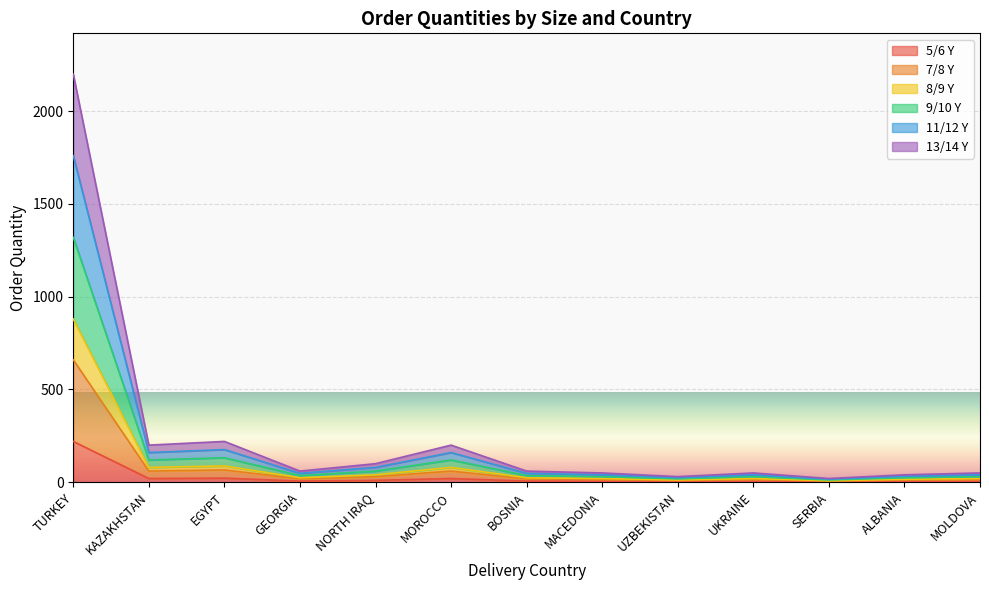

What position from the right is MACEDONIA?

6